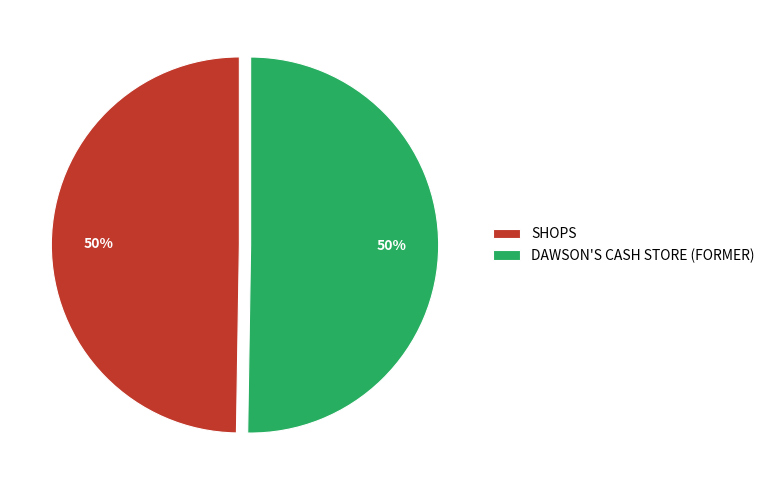

To the nearest percent, what portion does SHOPS represent?

50%